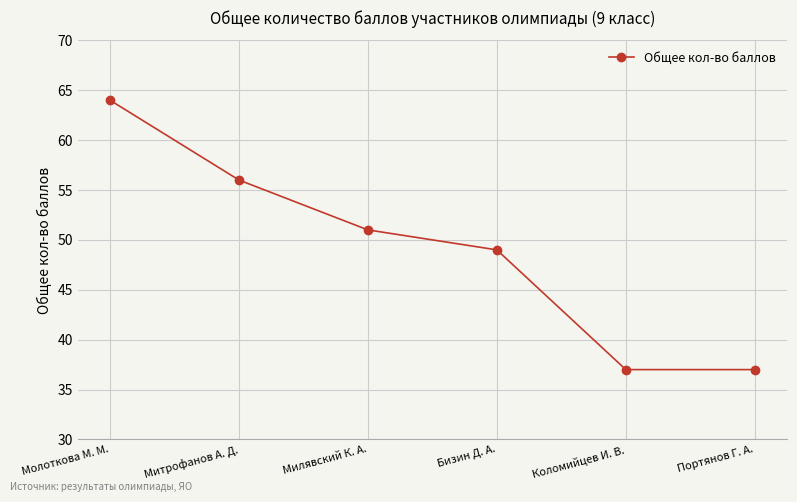

How many lines are shown in the chart?

1